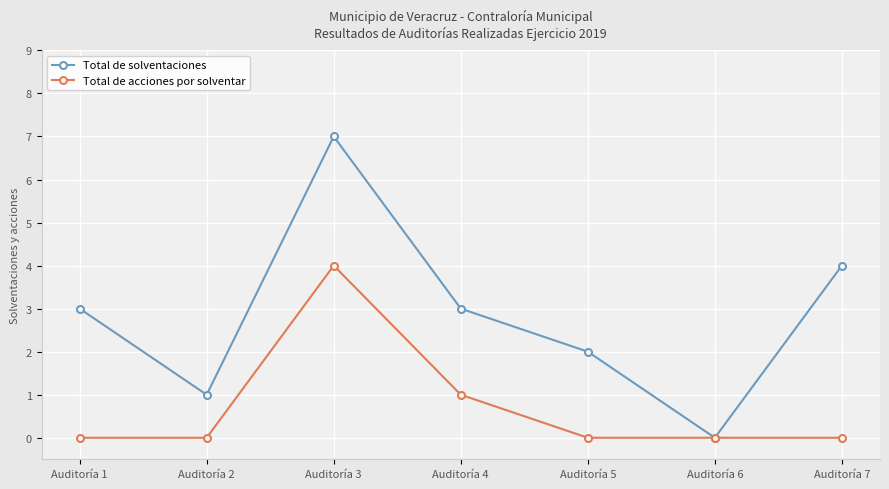

What is the difference between the highest and lowest values at Auditoría 7?

4